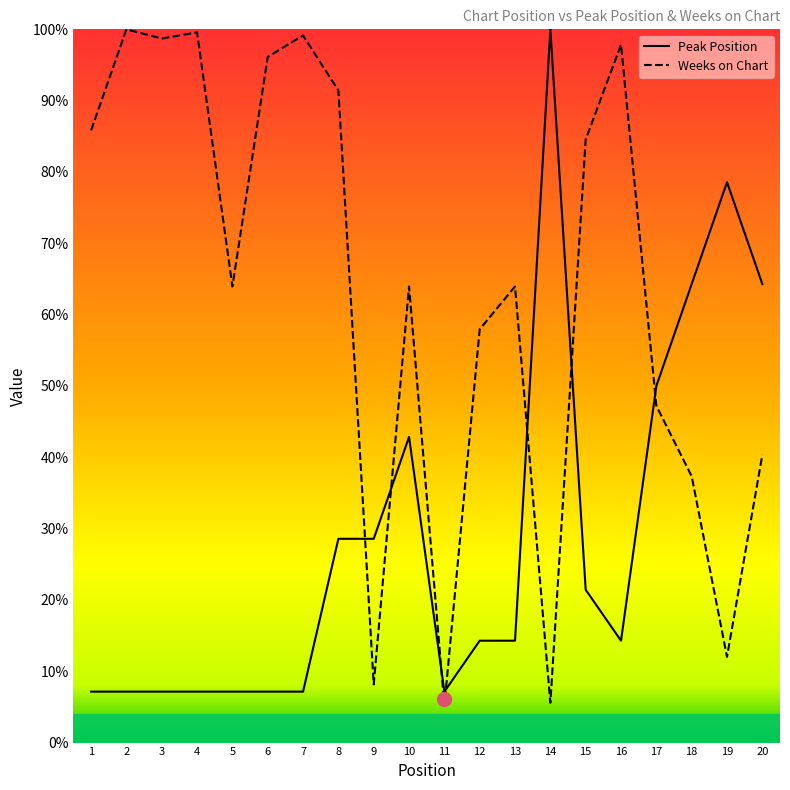

True or false: Weeks on Chart has more than 1 interior local peaks.

True